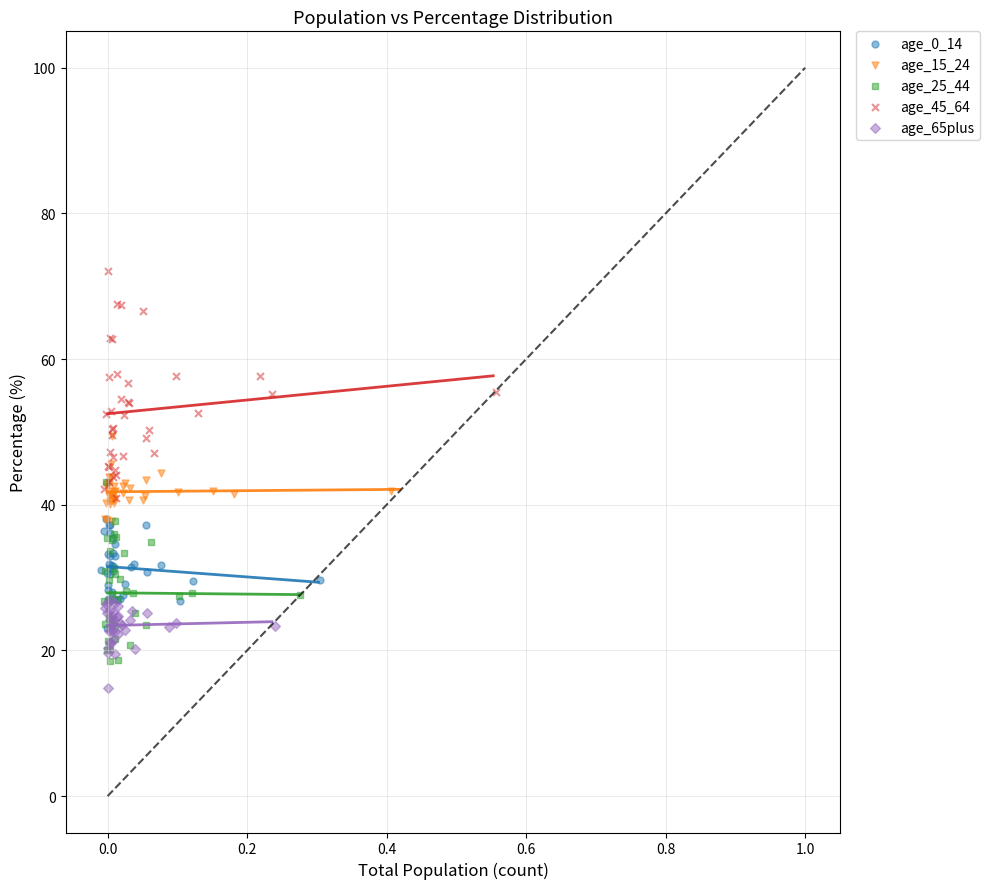

Which series has the widest spread of Y values?

age_45_64